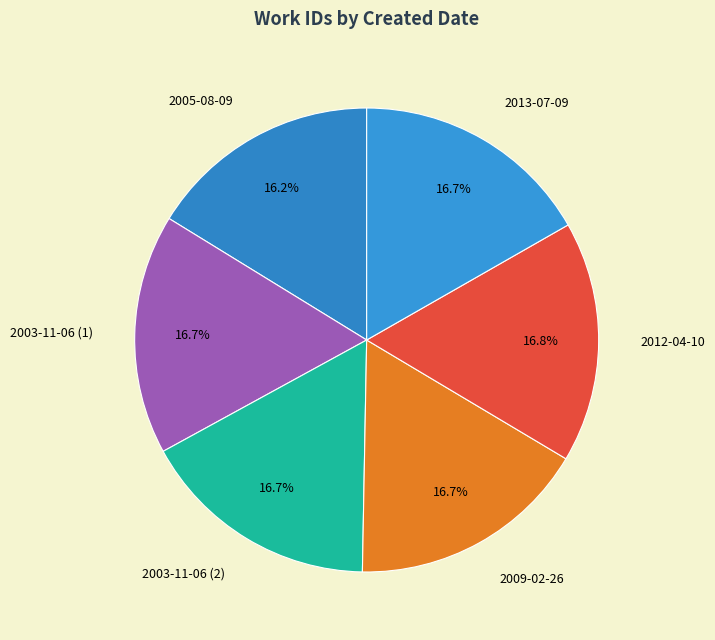

Which slice is the smallest?

2005-08-09